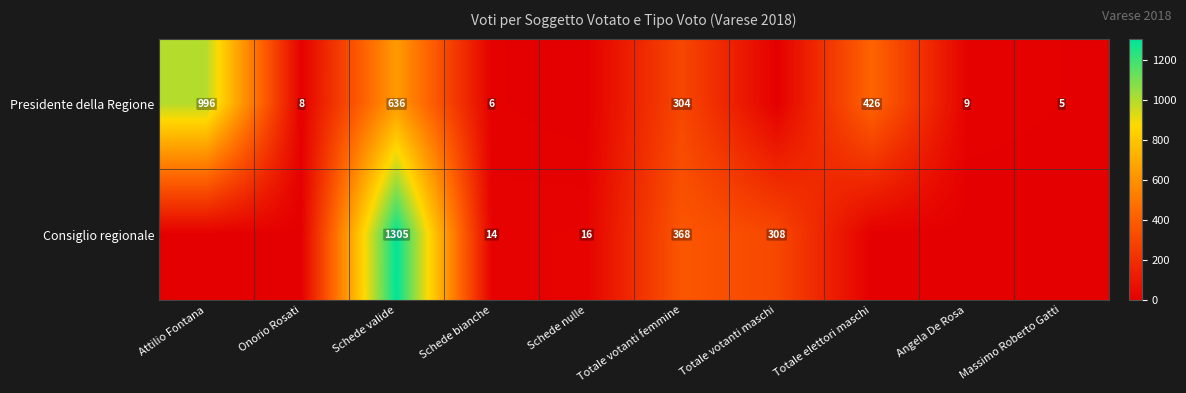

What is the spread (max minus min) of values at Totale votanti femmine?

64